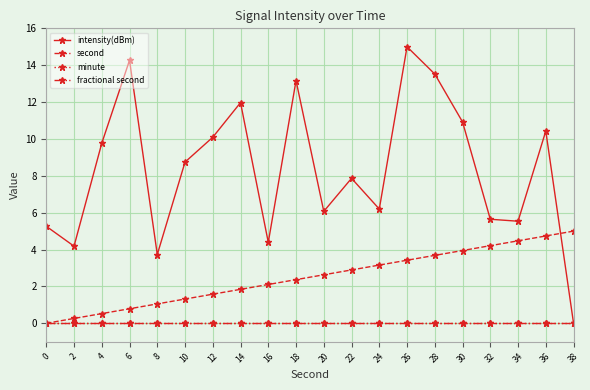

Which series has the widest spread of values?

intensity(dBm)